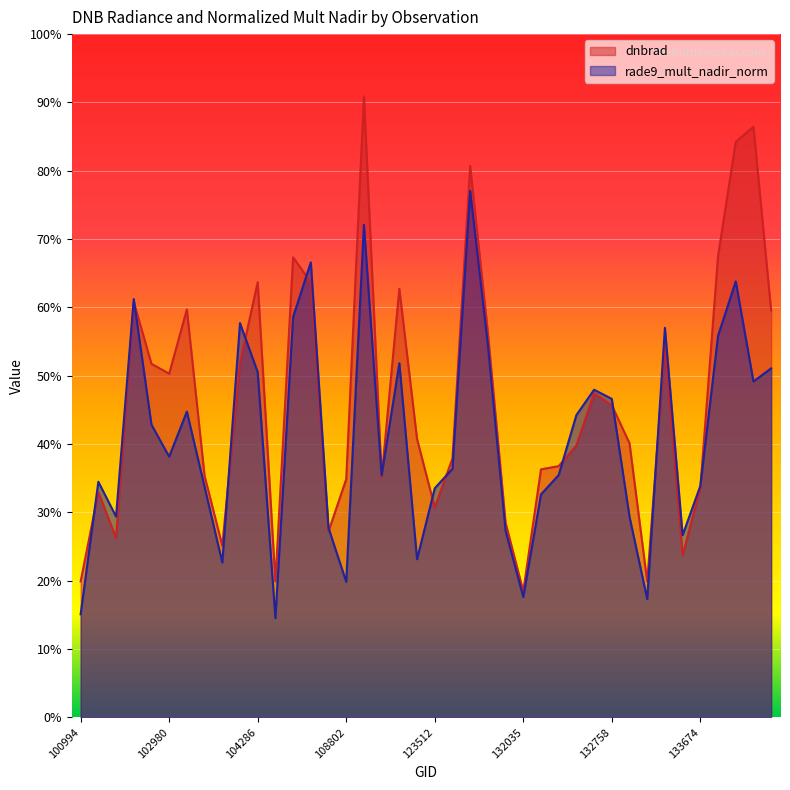

At how many categories does at least one series exceed 0?

40